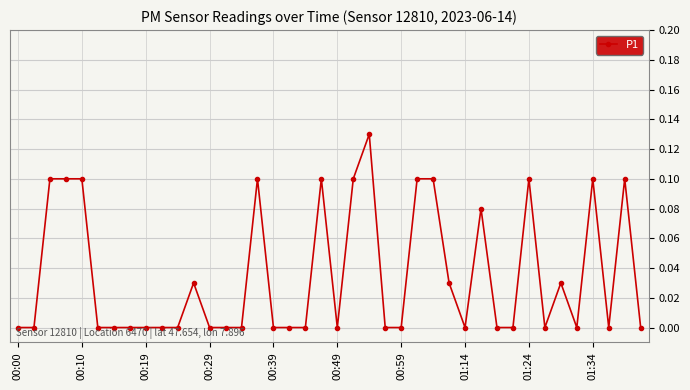

True or false: there are more than 0 points higher than both neighbors.

True